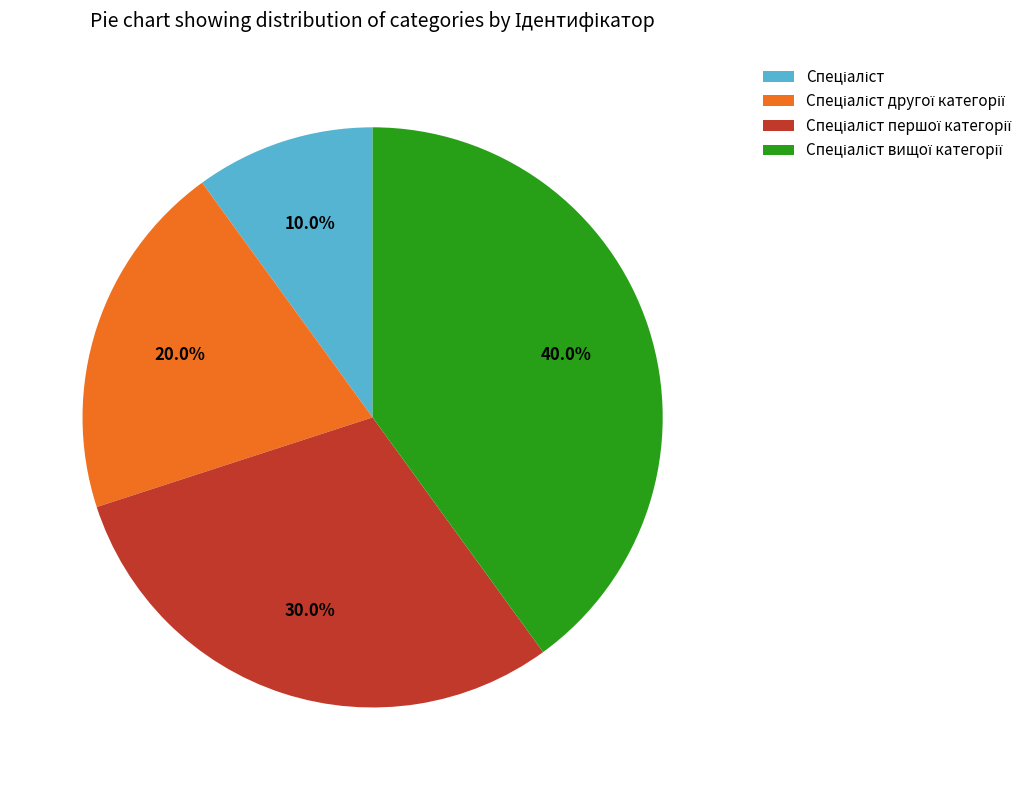

Count the number of slices in the pie.

4